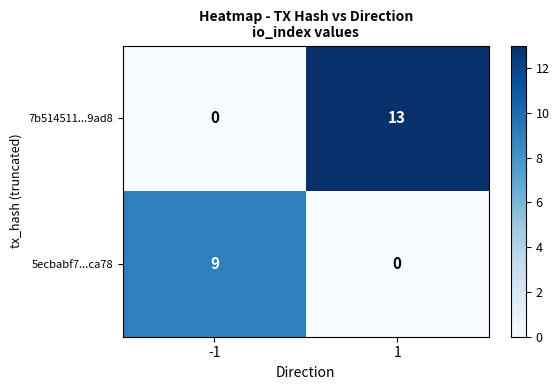

What is the total value across all series at -1?

9